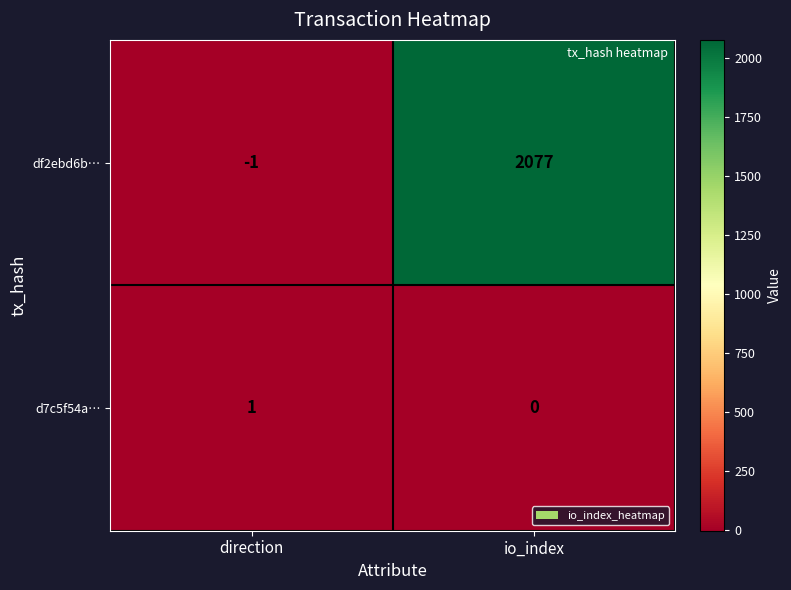

What is the maximum value shown in the chart?

2077